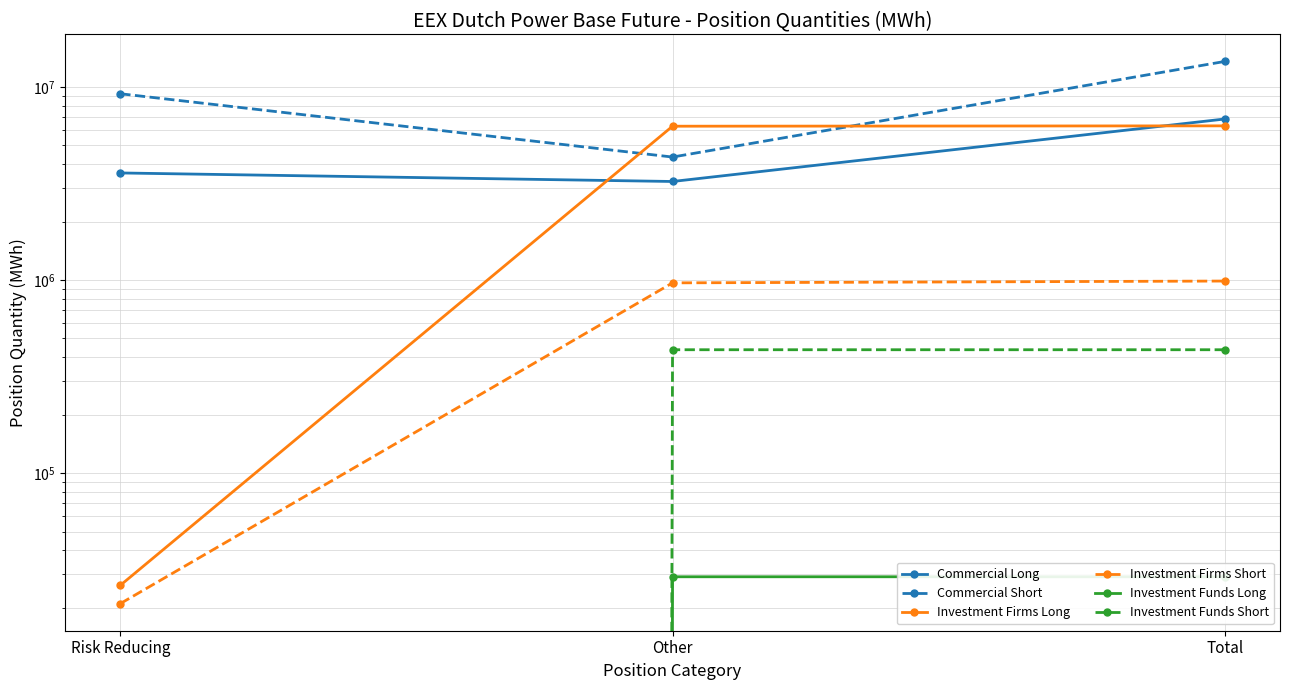

The Investment Firms Short series shows 570693 at Other. True or false?

False